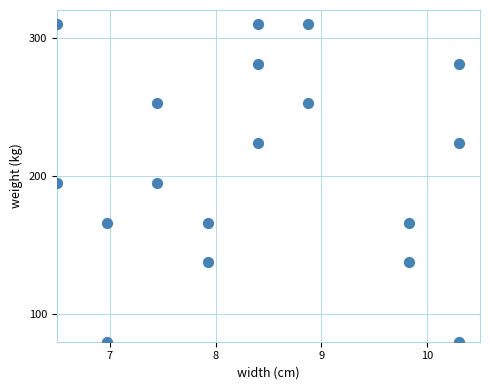

What is the range of X values (max minus min)?

3.8